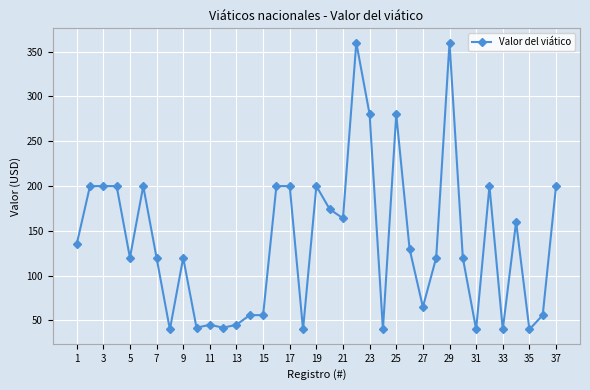

What is the average value?

137.6